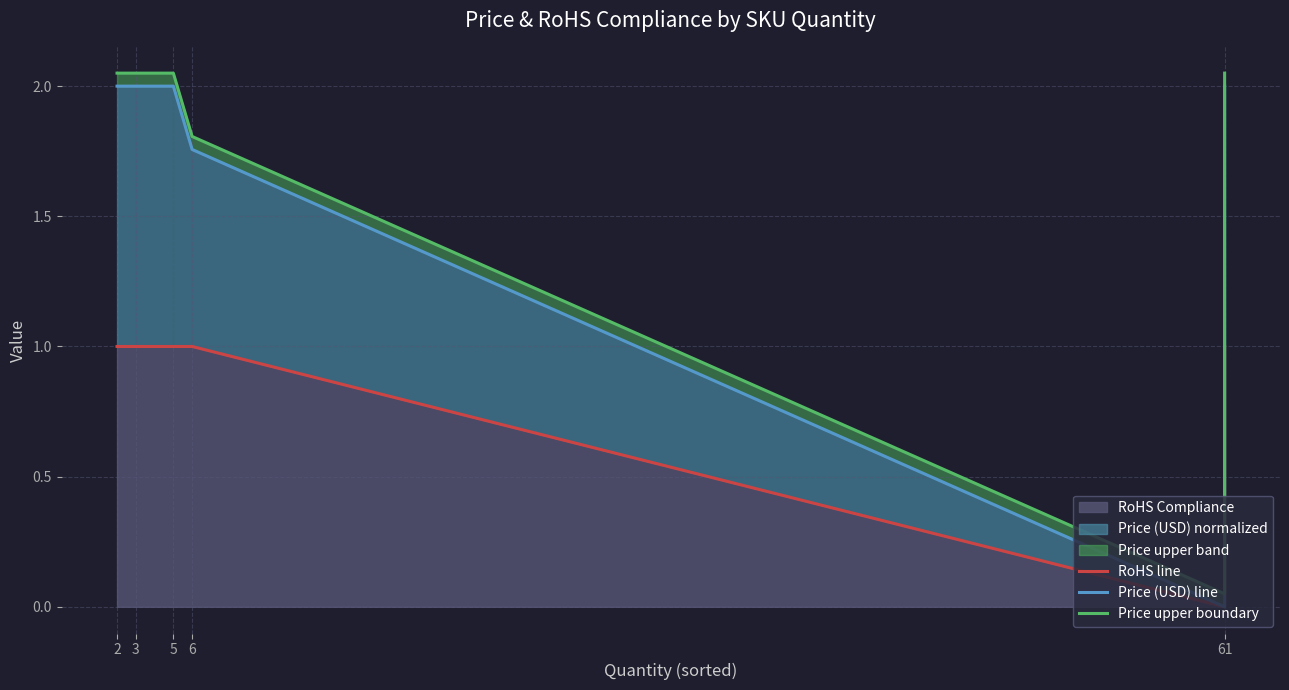

What is the maximum value for Price (USD) line?

2.0